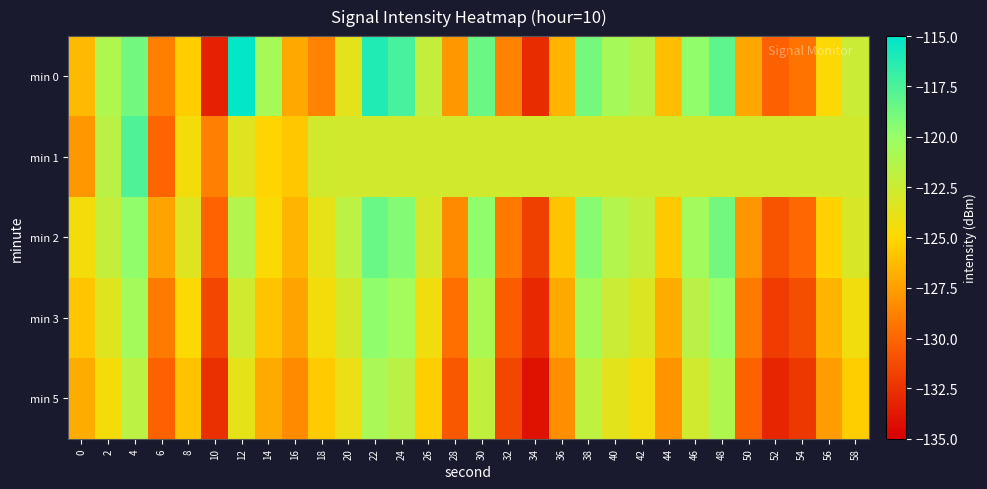

Reading left to right, transcribe all the data shown in this chart.

min 0: 0=-126.3	2=-121.1	4=-118.8	6=-128.8	8=-125.5	10=-133.4	12=-115.2	14=-120.7	16=-127.1	18=-128.7	20=-123.7	22=-116.1	24=-117.4	26=-122.1	28=-127.8	30=-118.5	32=-128.7	34=-132.8	36=-126.5	38=-118.9	40=-120.6	42=-121.3	44=-126.2	46=-119.8	48=-118.1	50=-127.2	52=-130.3	54=-129.3	56=-124.9	58=-122.5
min 1: 0=-127.8	2=-121.6	4=-117.6	6=-130.0	8=-124.5	10=-128.9	12=-123.4	14=-125.2	16=-125.7	18=-122.8	20=-122.8	22=-122.8	24=-122.8	26=-122.8	28=-122.8	30=-122.8	32=-122.8	34=-122.8	36=-122.8	38=-122.8	40=-122.8	42=-122.8	44=-122.8	46=-122.8	48=-122.8	50=-122.8	52=-122.8	54=-122.8	56=-122.8	58=-122.8
min 2: 0=-124.5	2=-122.1	4=-119.8	6=-127.3	8=-123.4	10=-130.1	12=-121.2	14=-124.8	16=-126.5	18=-123.9	20=-121.7	22=-118.5	24=-119.3	26=-123.1	28=-128.4	30=-119.7	32=-129.2	34=-131.8	36=-125.9	38=-119.5	40=-121.3	42=-122.1	44=-125.7	46=-120.4	48=-118.8	50=-127.9	52=-130.8	54=-129.9	56=-125.3	58=-123.1
min 3: 0=-125.8	2=-123.4	4=-120.6	6=-129.1	8=-124.9	10=-131.5	12=-122.7	14=-125.9	16=-127.3	18=-124.5	20=-122.9	22=-119.7	24=-120.5	26=-124.3	28=-129.6	30=-120.9	32=-130.4	34=-133.0	36=-127.1	38=-120.7	40=-122.5	42=-123.3	44=-126.9	46=-121.6	48=-120.0	50=-129.1	52=-132.0	54=-131.1	56=-126.5	58=-124.3
min 5: 0=-126.9	2=-124.5	4=-121.7	6=-130.2	8=-126.0	10=-132.6	12=-123.8	14=-127.0	16=-128.4	18=-125.6	20=-124.0	22=-120.8	24=-121.6	26=-125.4	28=-130.7	30=-122.0	32=-131.5	34=-134.1	36=-128.2	38=-121.8	40=-123.6	42=-124.4	44=-128.0	46=-122.7	48=-121.1	50=-130.2	52=-133.1	54=-132.2	56=-127.6	58=-125.4